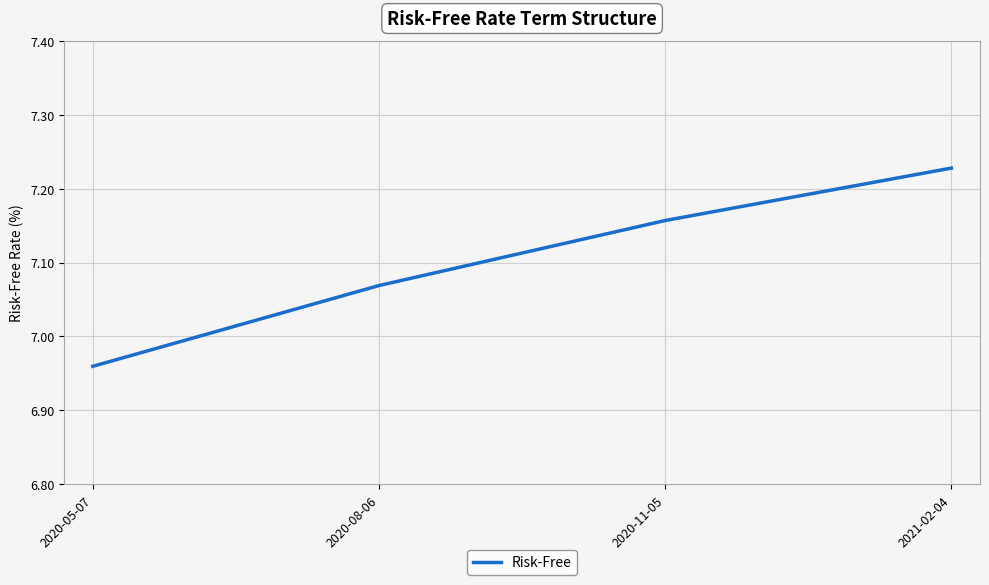

List the labels in order of value, largest first.

2021-02-04, 2020-11-05, 2020-08-06, 2020-05-07